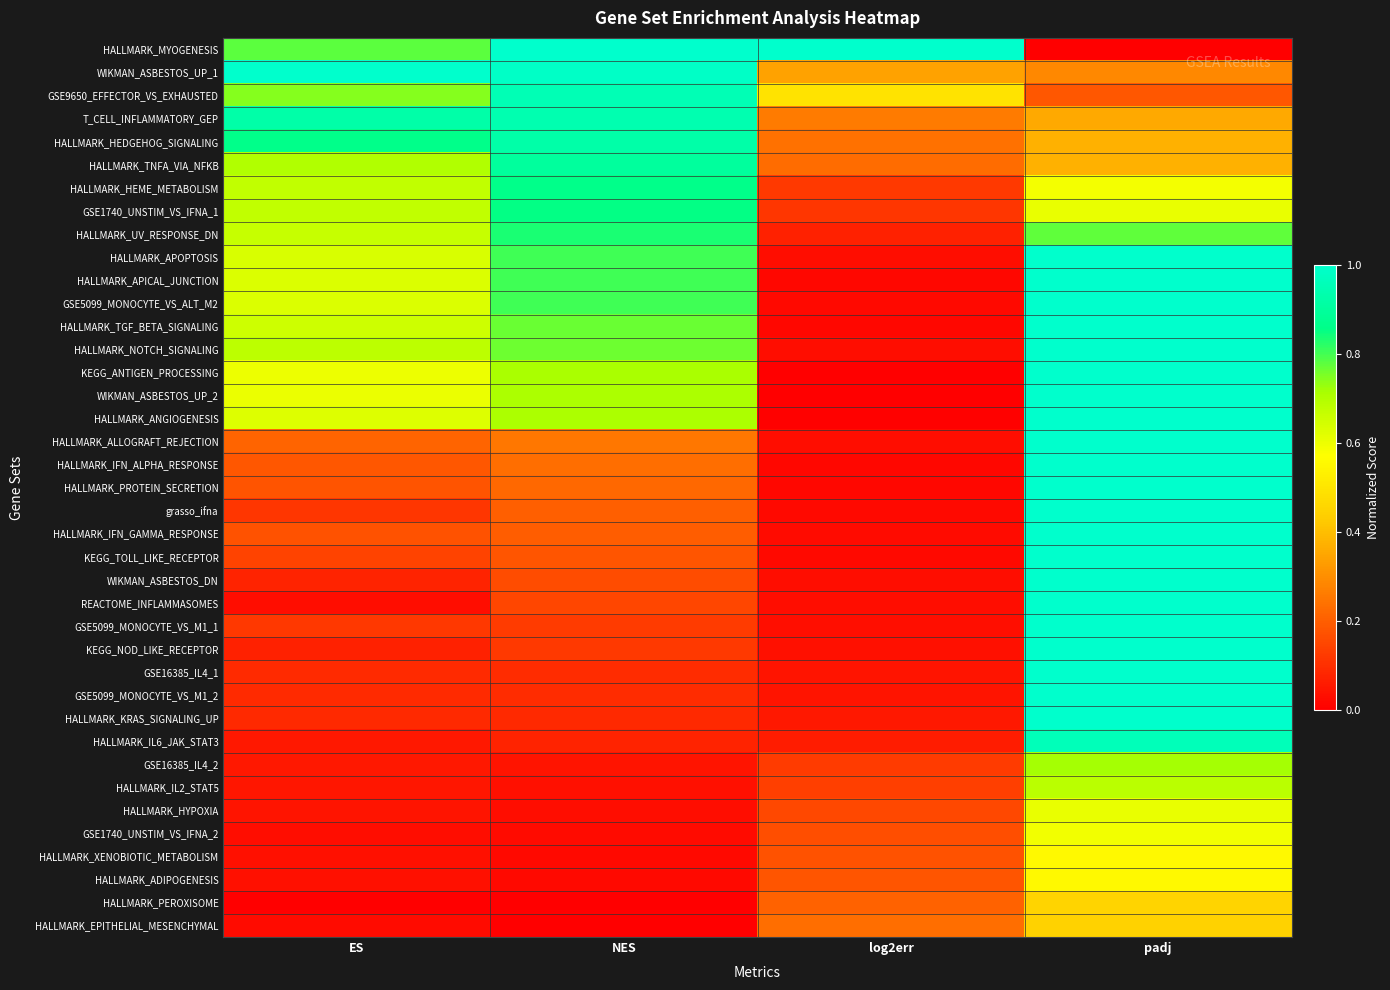

Which series has the largest total across all categories?

HALLMARK_MYOGENESIS